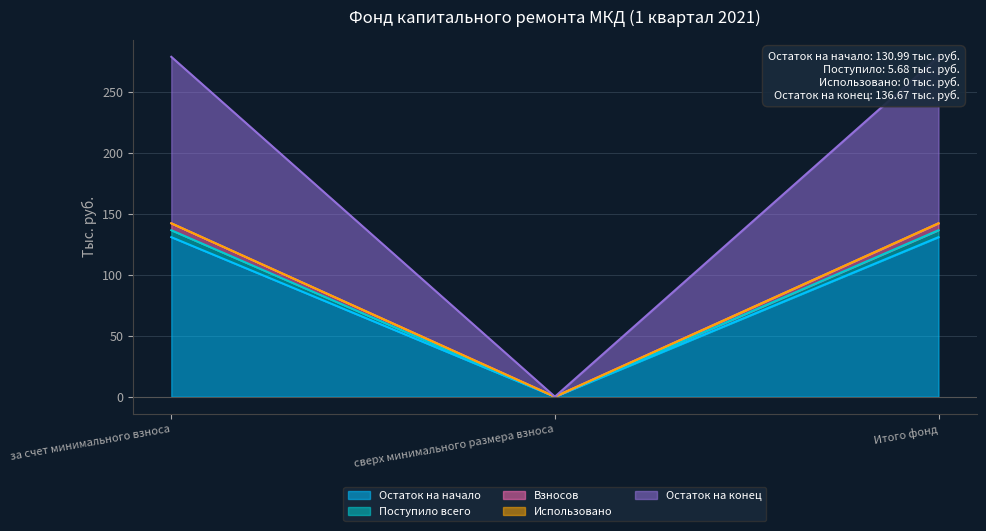

At which category is the sum across all series the highest?

за счет минимального взноса